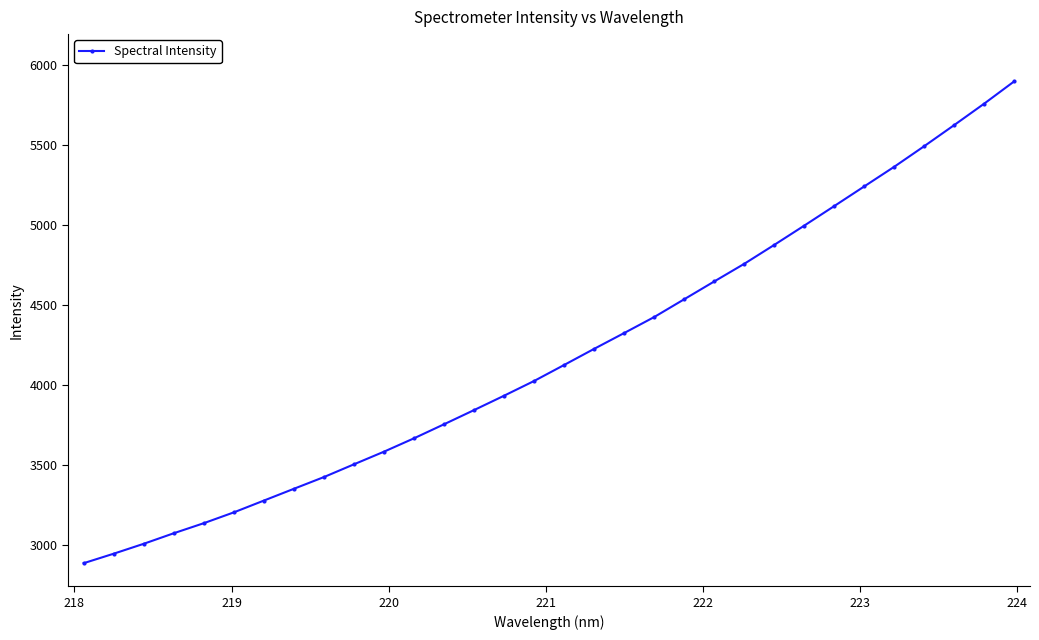

What is the difference between the second highest and minimum values?

2871.0